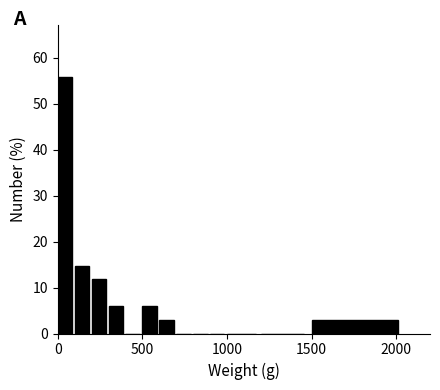

Around what value on the x-axis is the tallest bar? Give the approximate position of its centre, as read against the axis.

50